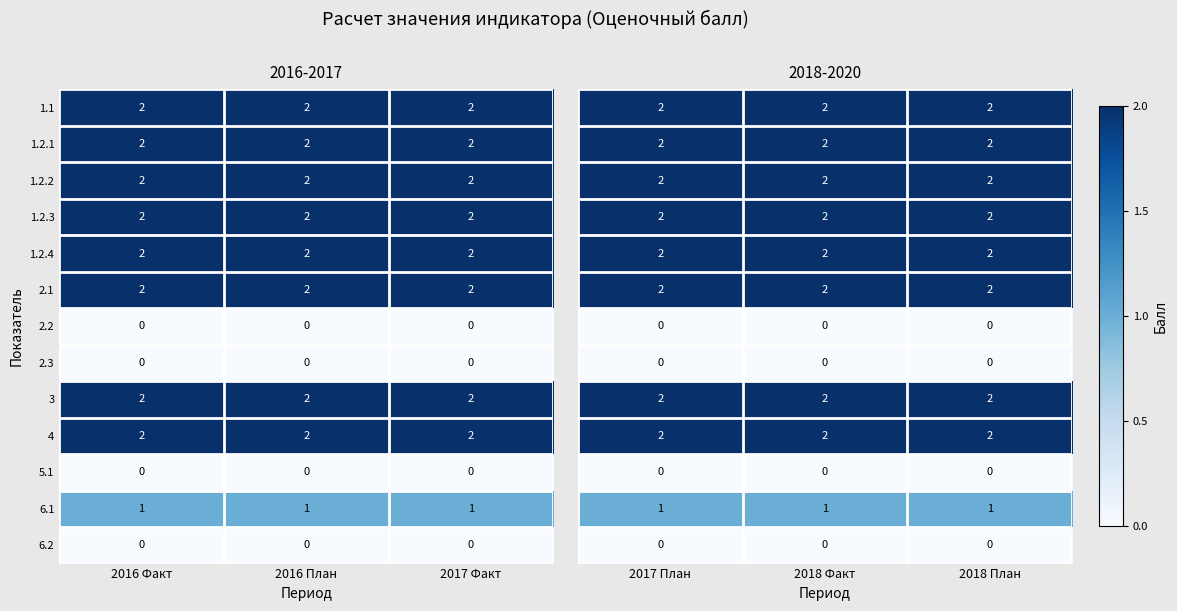

What is the sum of all 3 values?

6